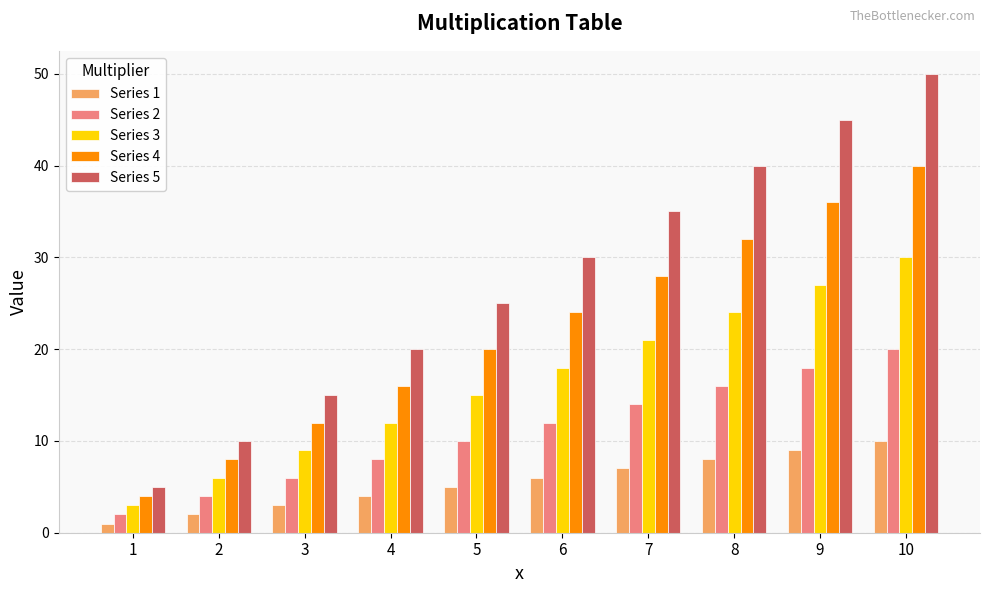

How many values in the Series 5 series are below 30?

5